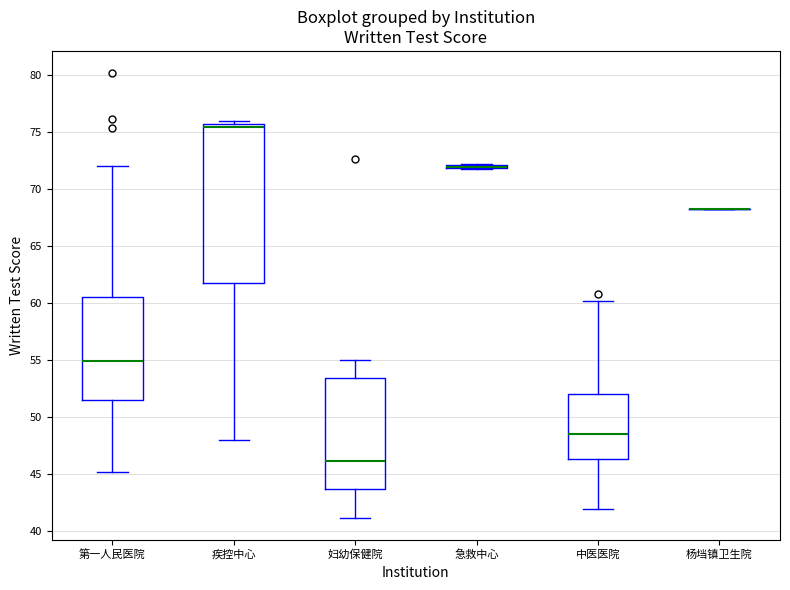

Comparing the boxes themselves (not the whiskers), which one is the tallest?

疾控中心